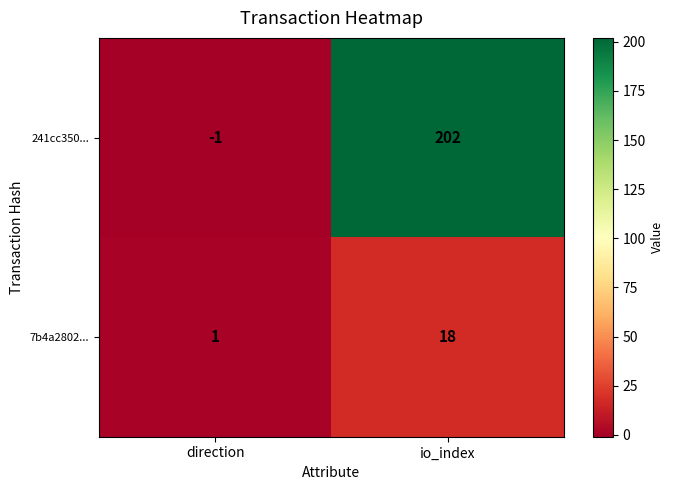

Reading right to left, extract all data points from this chart.

241cc350...: 202	-1
7b4a2802...: 18	1